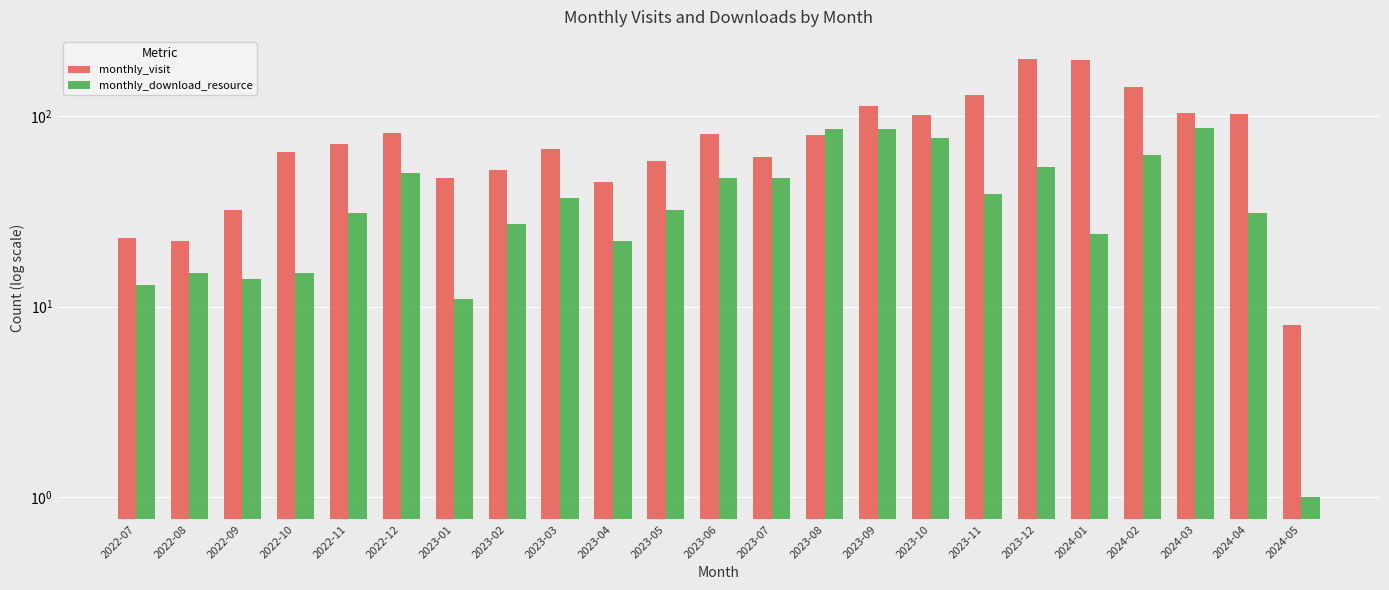

List the series in order of their peak value, highest first.

monthly_visit, monthly_download_resource